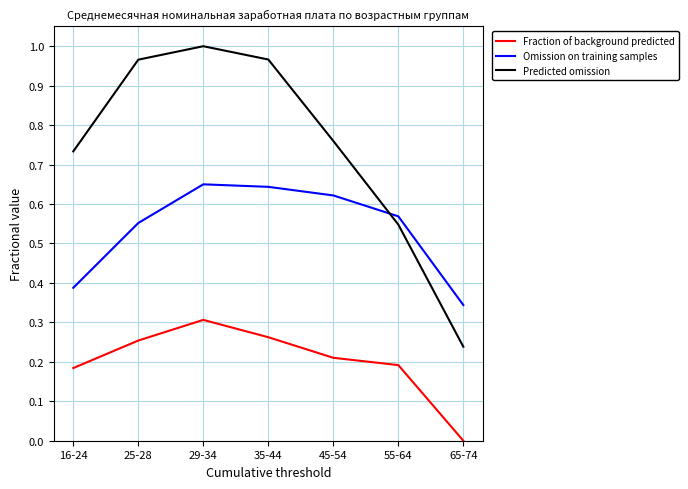

Rank the series by their average value, from highest to lowest.

Predicted omission, Omission on training samples, Fraction of background predicted